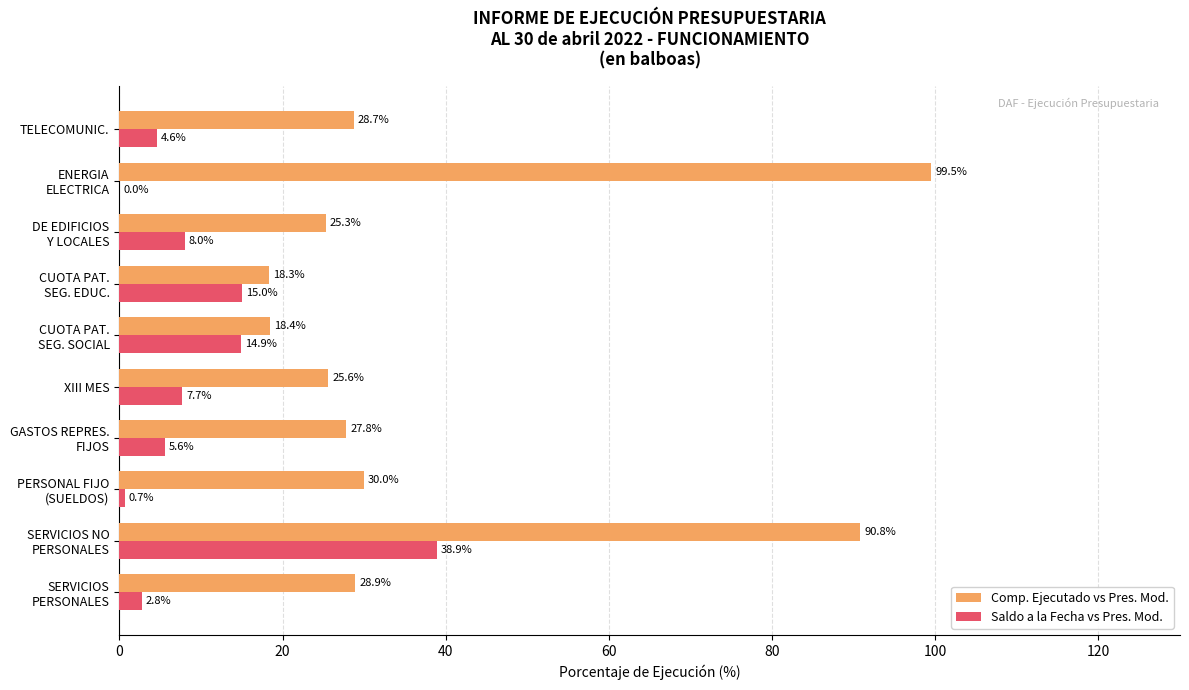

How many data points in Saldo a la Fecha vs Pres. Mod. are above 7?

5